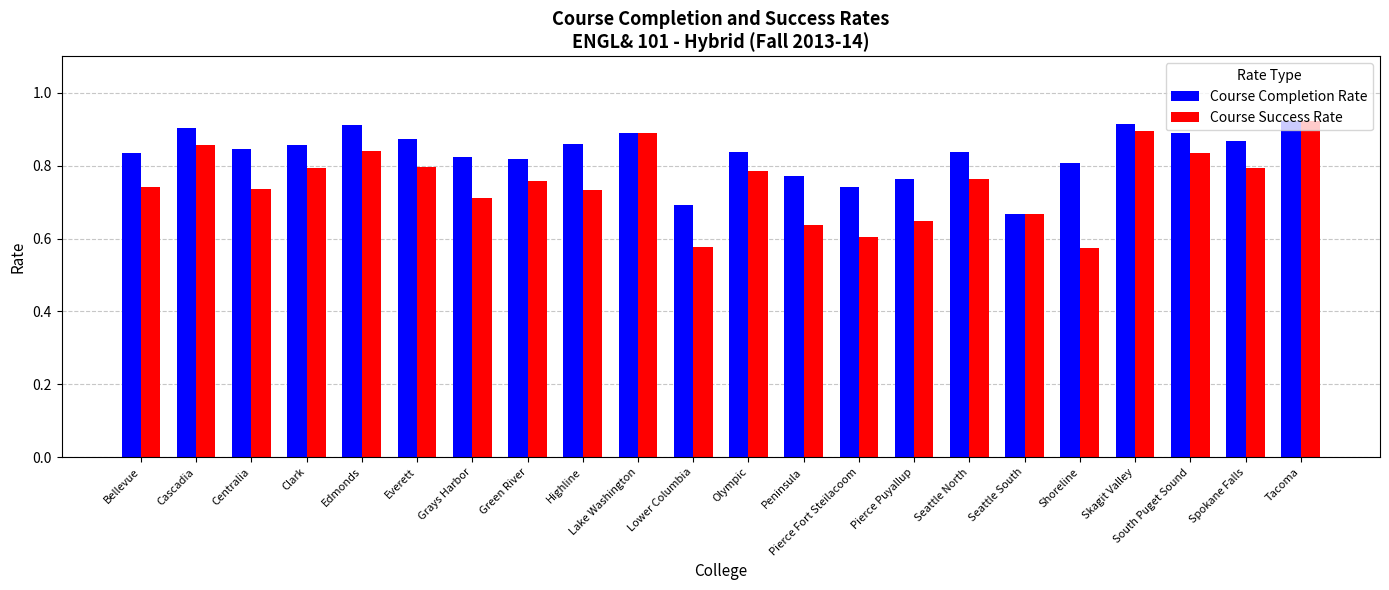

How many bars are there in each group?

2